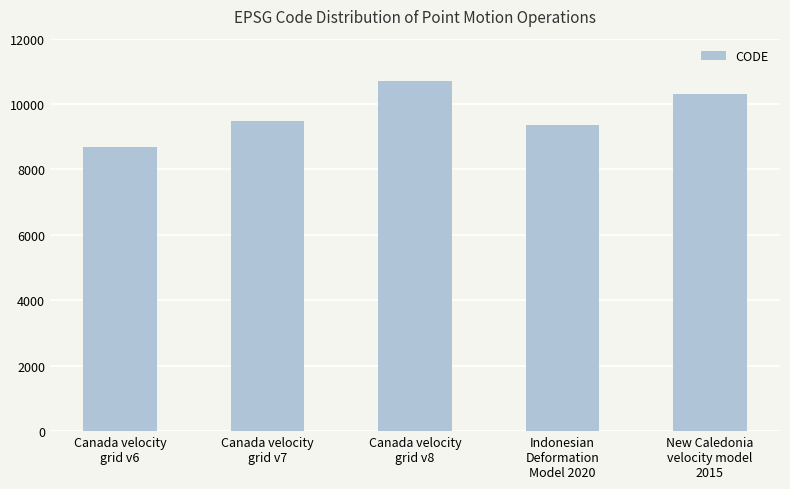

What is the difference between the maximum and minimum values?

2031